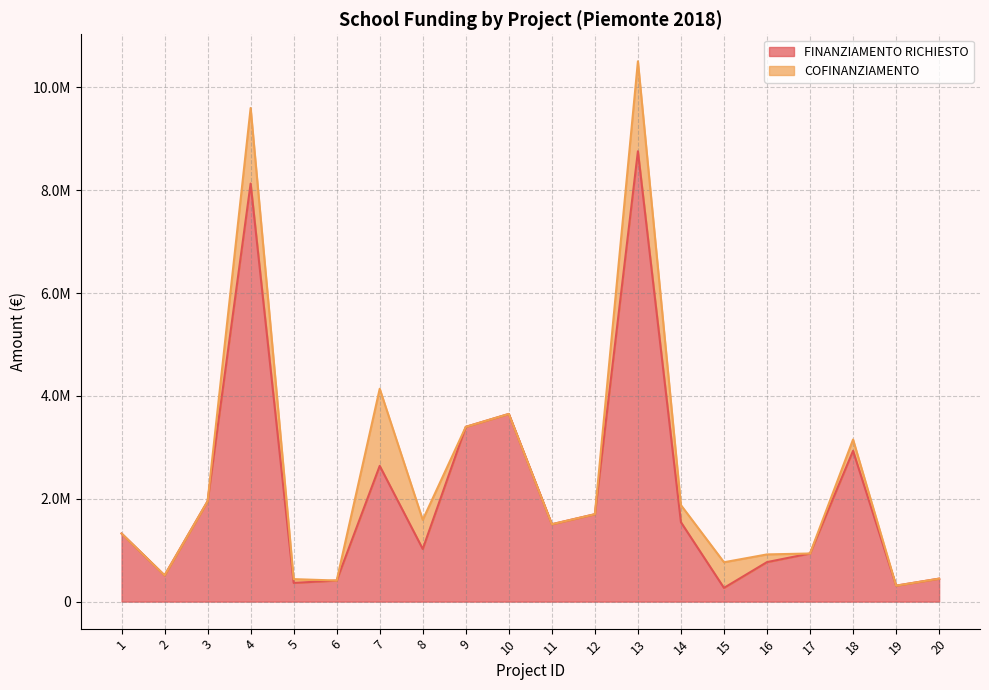

Rank the categories by value from lowest to highest.

15, 19, 5, 6, 20, 2, 16, 17, 8, 1, 11, 14, 12, 3, 7, 18, 9, 10, 4, 13